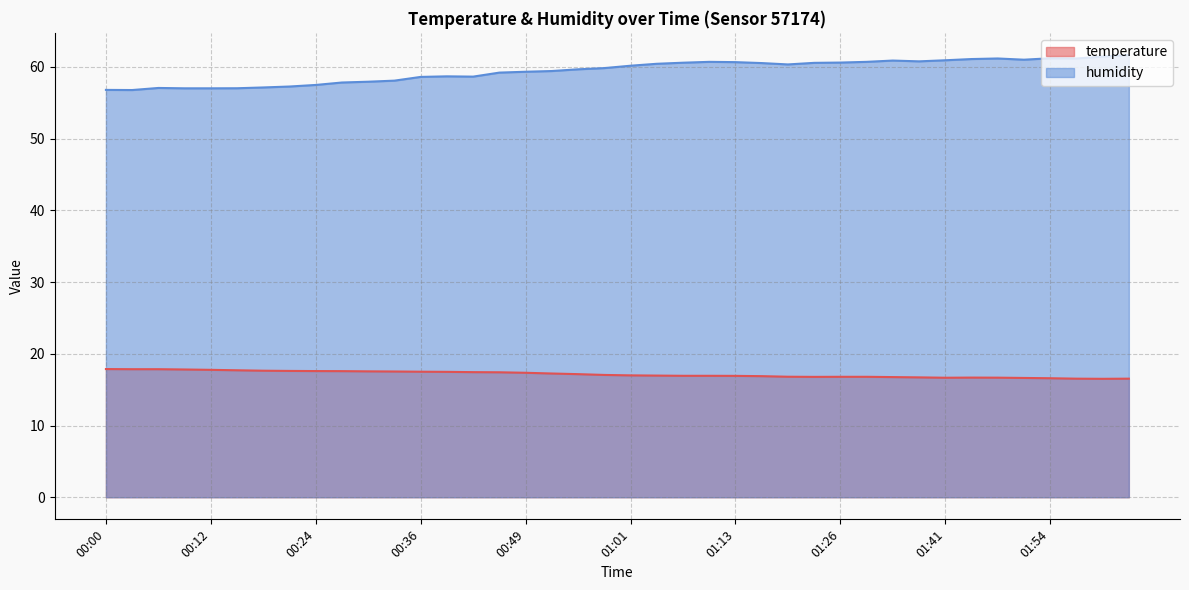

What is the sum of the humidity values at 00:33 and 00:46?

117.3